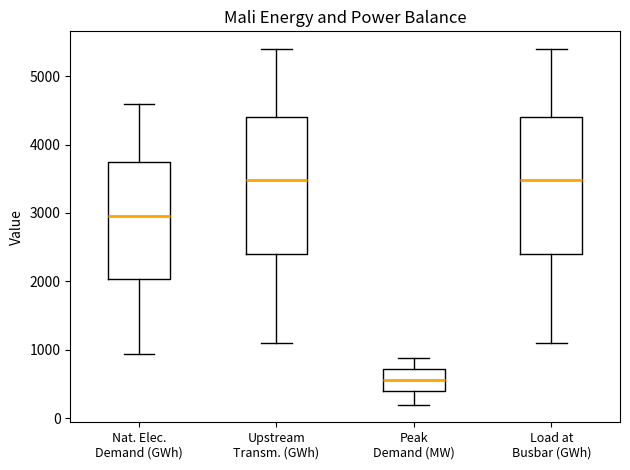

Reading left to right, read every box against the y-axis: the position of its median line, the range the box covers, and the ends of its whiskers. The values are not printed on the chart, so give them approximately, as read against the axis.

Nat. Elec. Demand (GWh): median 3000, box 2000 to 3700, whiskers 900 to 4600
Upstream Transm. (GWh): median 3500, box 2400 to 4400, whiskers 1100 to 5400
Peak Demand (MW): median 600, box 400 to 700, whiskers 200 to 900
Load at Busbar (GWh): median 3500, box 2400 to 4400, whiskers 1100 to 5400